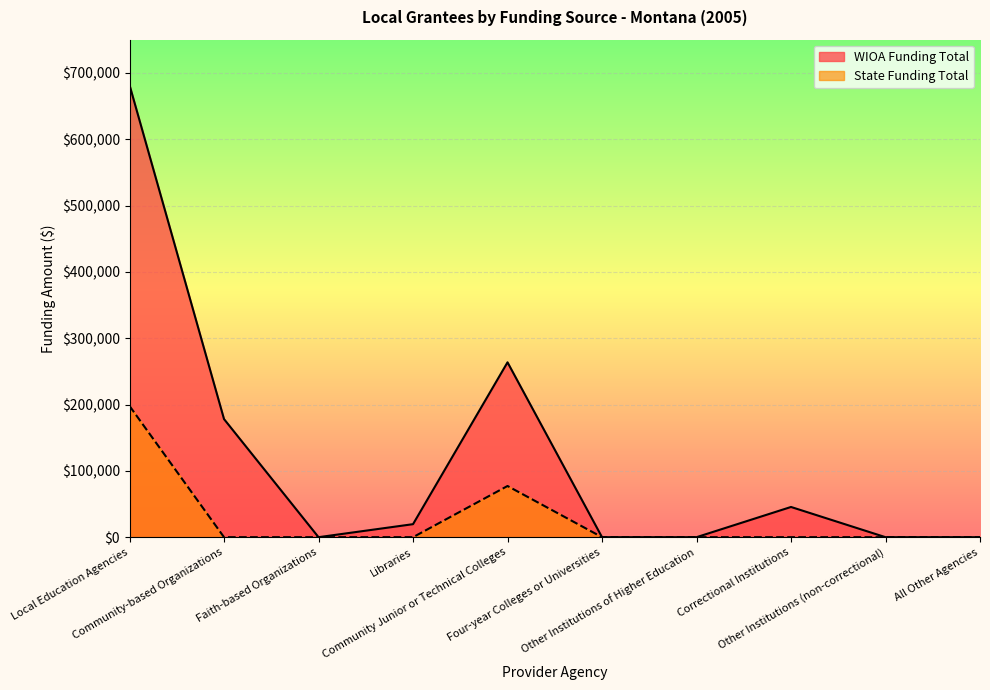

Which series has the largest total across all categories?

WIOA Funding Total